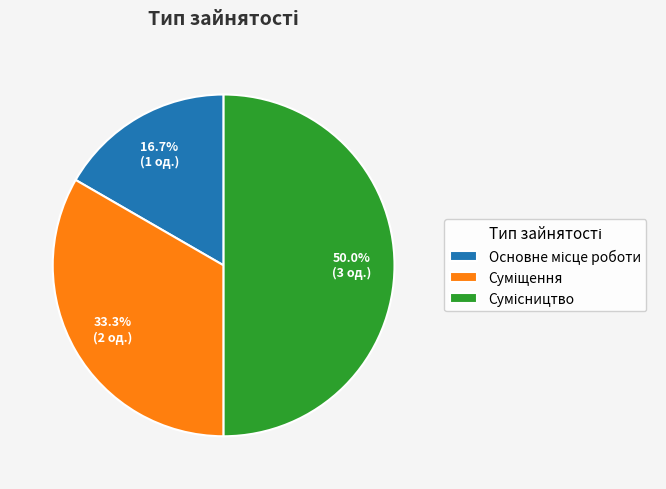

To the nearest percent, what is the difference between the largest and smallest slice percentages?

33%